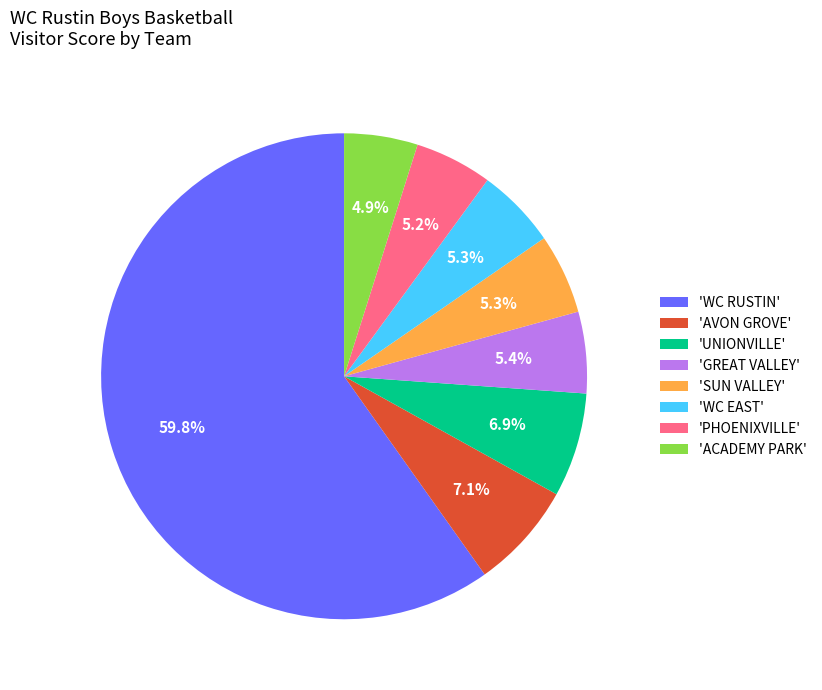

To the nearest percent, what is the difference between the largest and smallest slice percentages?

55%